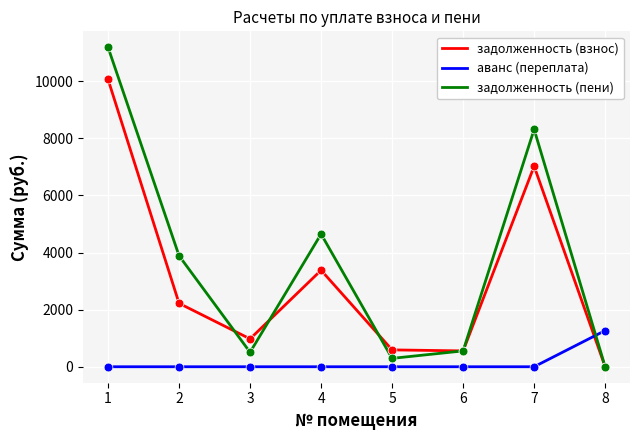

What are all the series names shown in the legend?

задолженность (взнос), аванс (переплата), задолженность (пени)